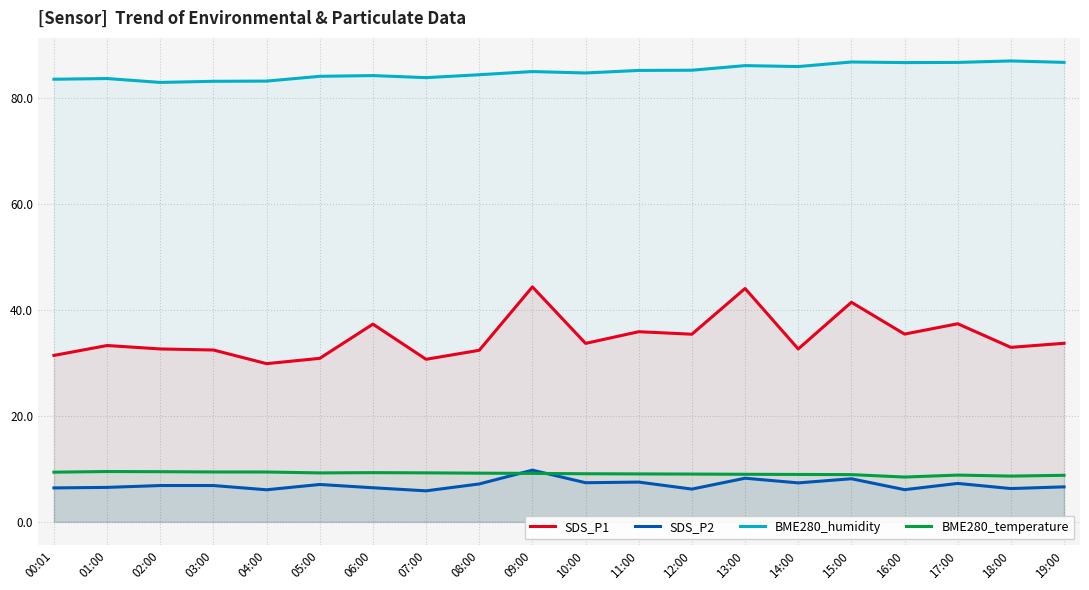

True or false: BME280_humidity and SDS_P2 intersect in this chart.

False